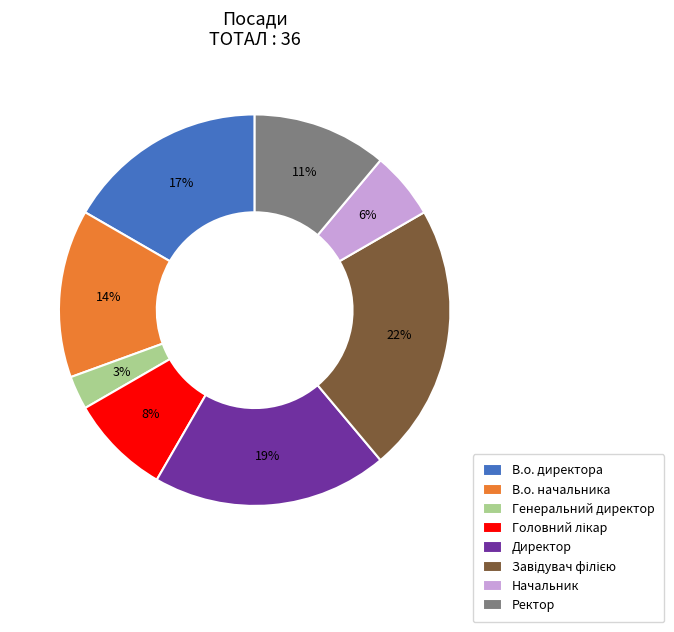

How many segments does this pie chart have?

8